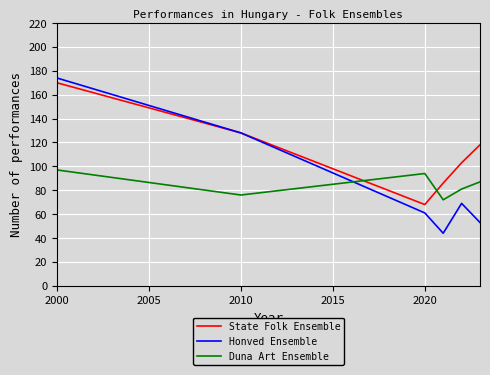

True or false: State Folk Ensemble and Duna Art Ensemble cross at least once.

True